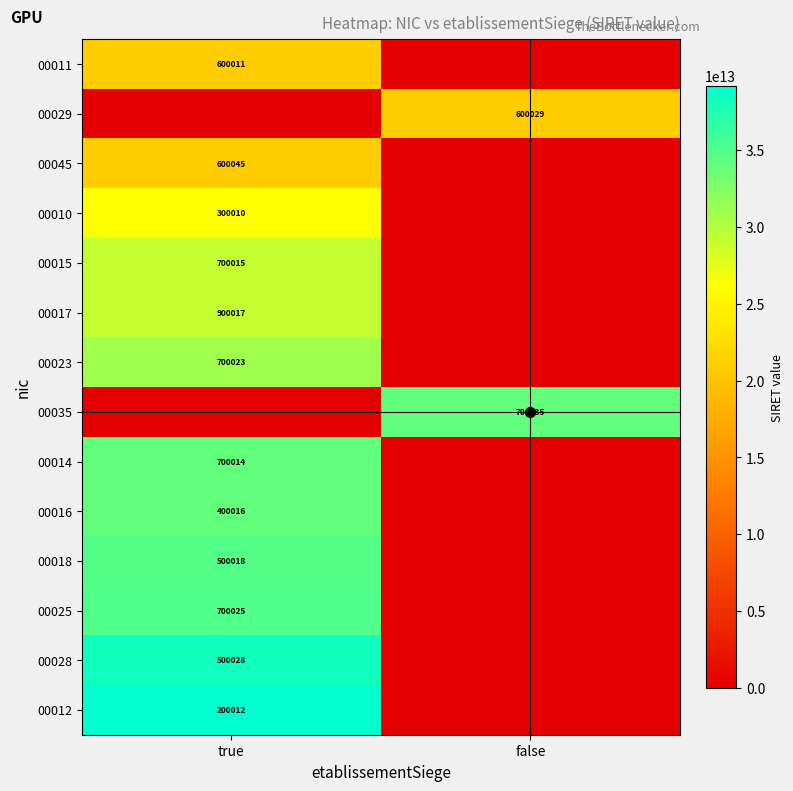

Which series has the largest range (max minus min)?

00012